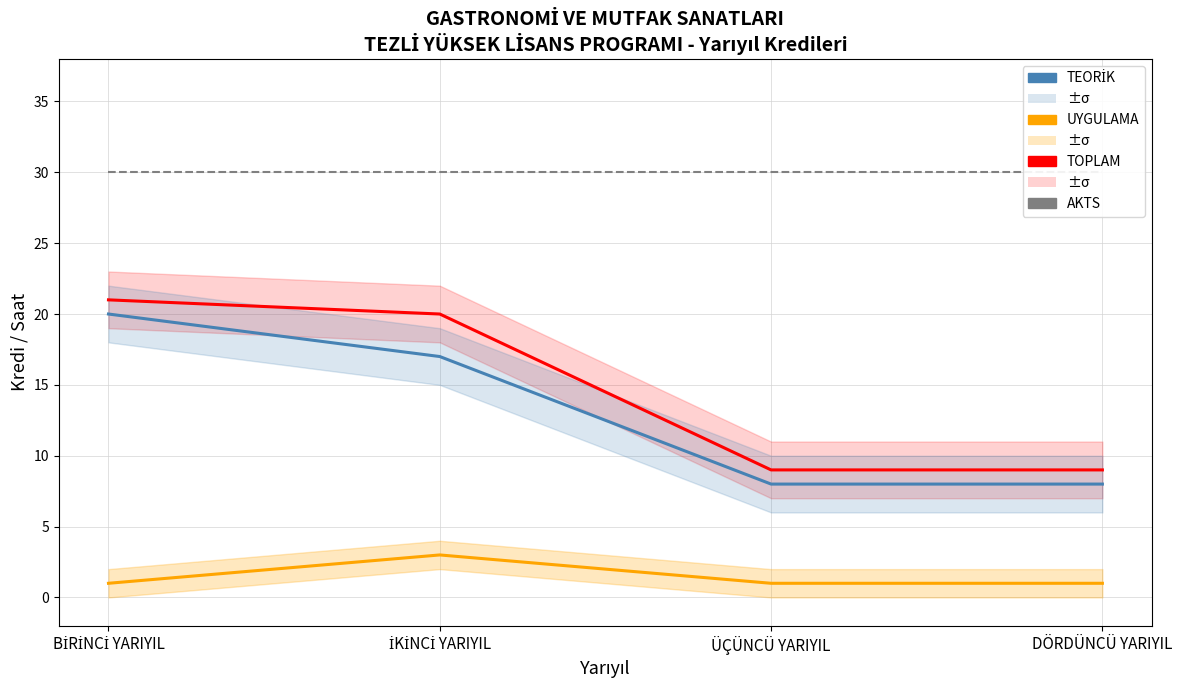

What is the sum of all TEORİK values?

53